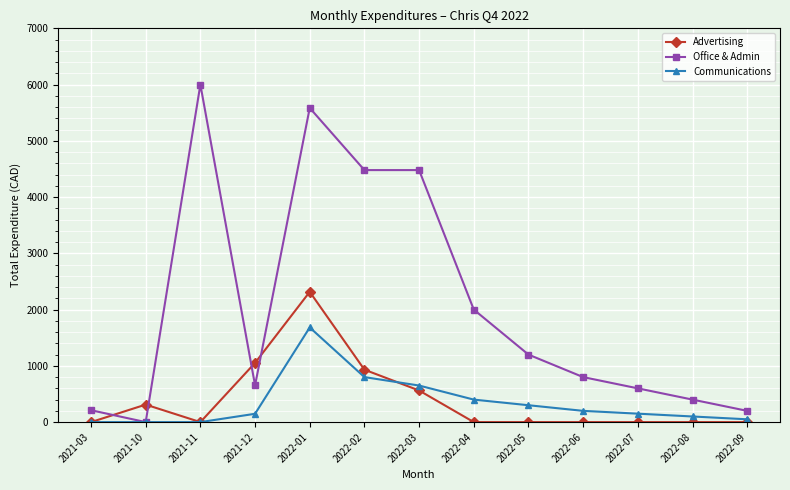

Does the chart have visible grid lines?

Yes